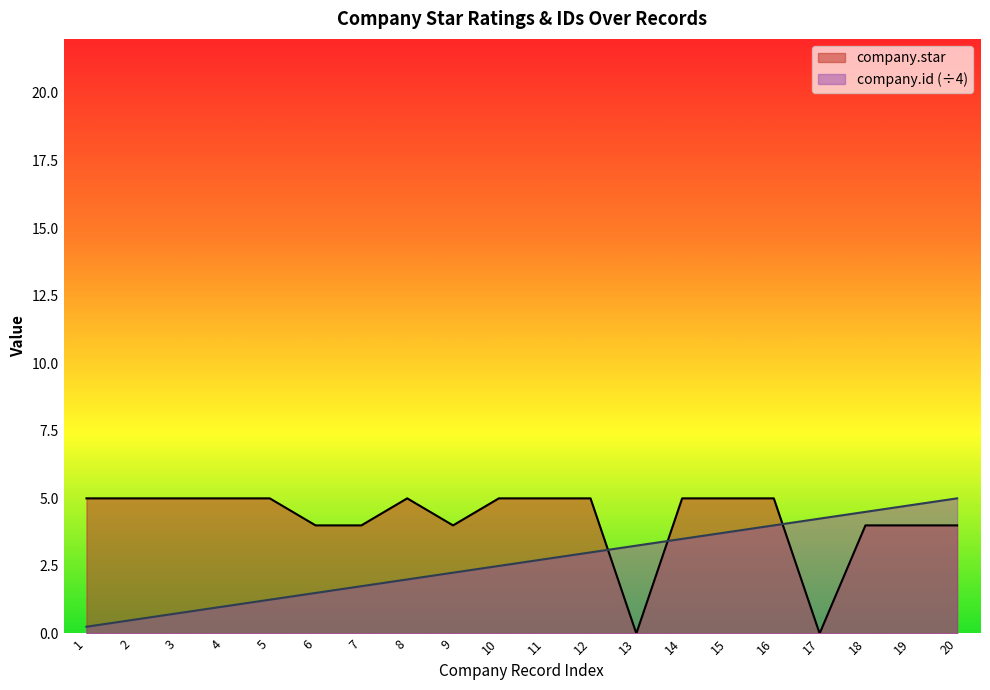

What is the value of the company.star point at the 20th from the left?

4.0